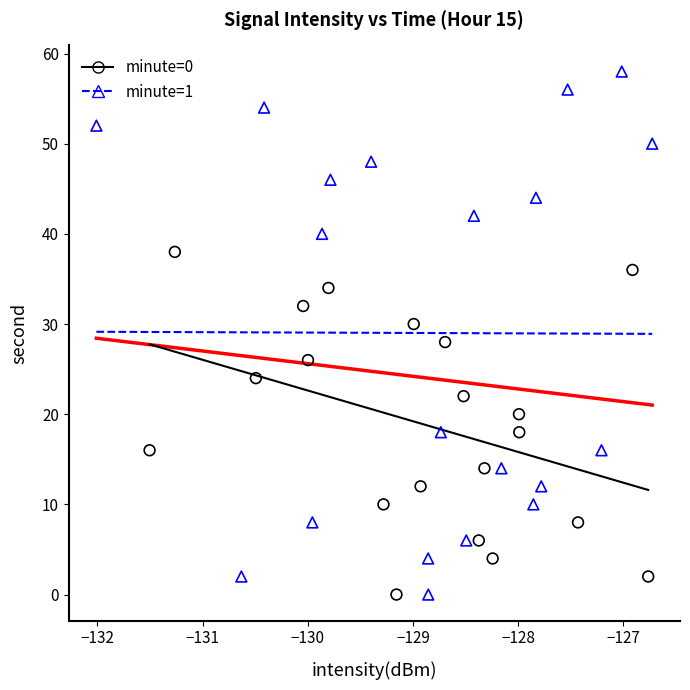

Which series reaches the maximum Y coordinate?

minute=1